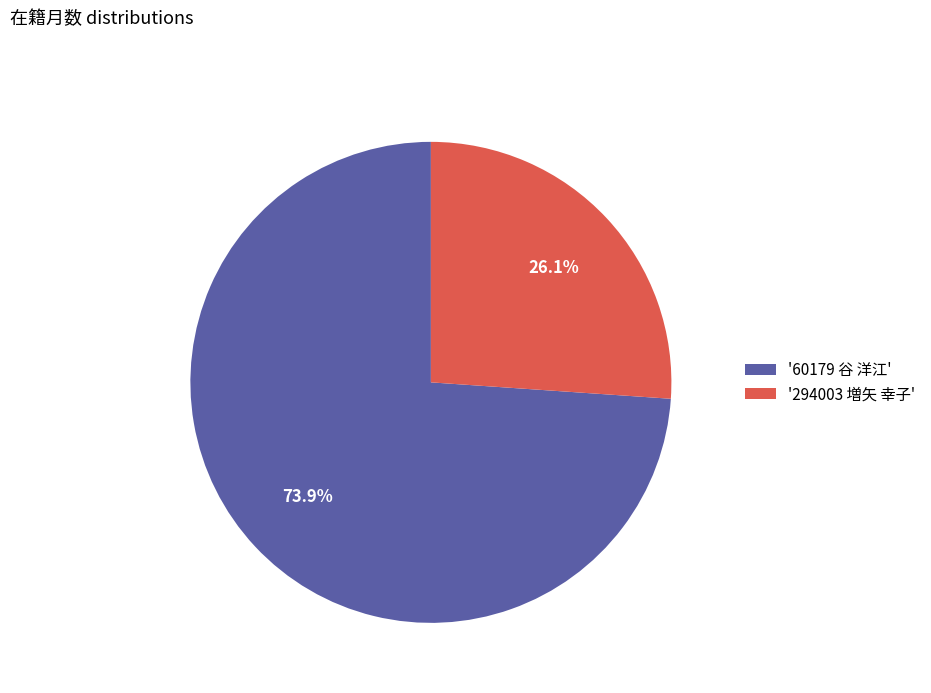

Rank the categories by value from highest to lowest.

'60179 谷 洋江', '294003 増矢 幸子'